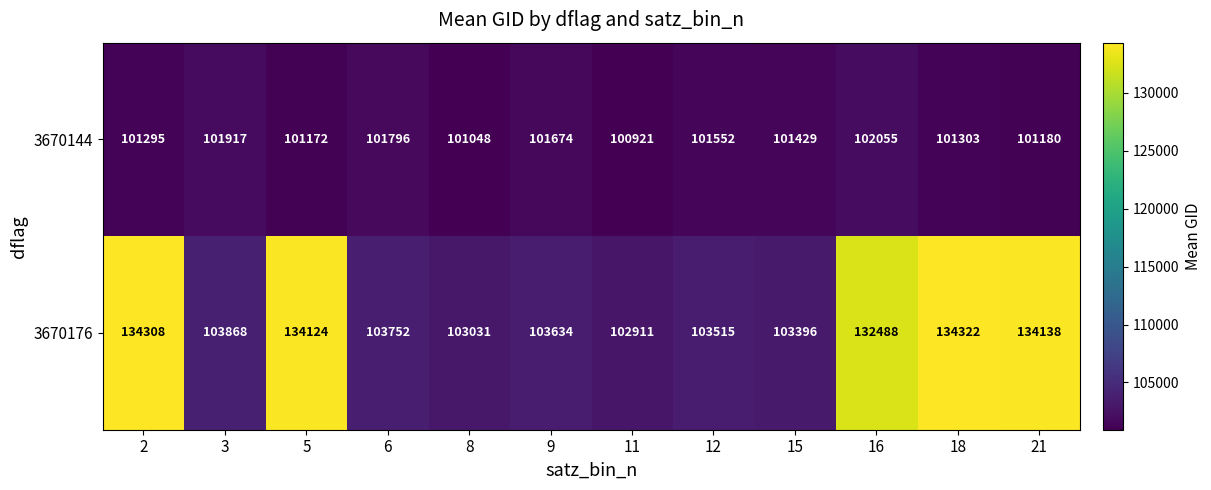

At which label does 3670144 reach its peak?

16